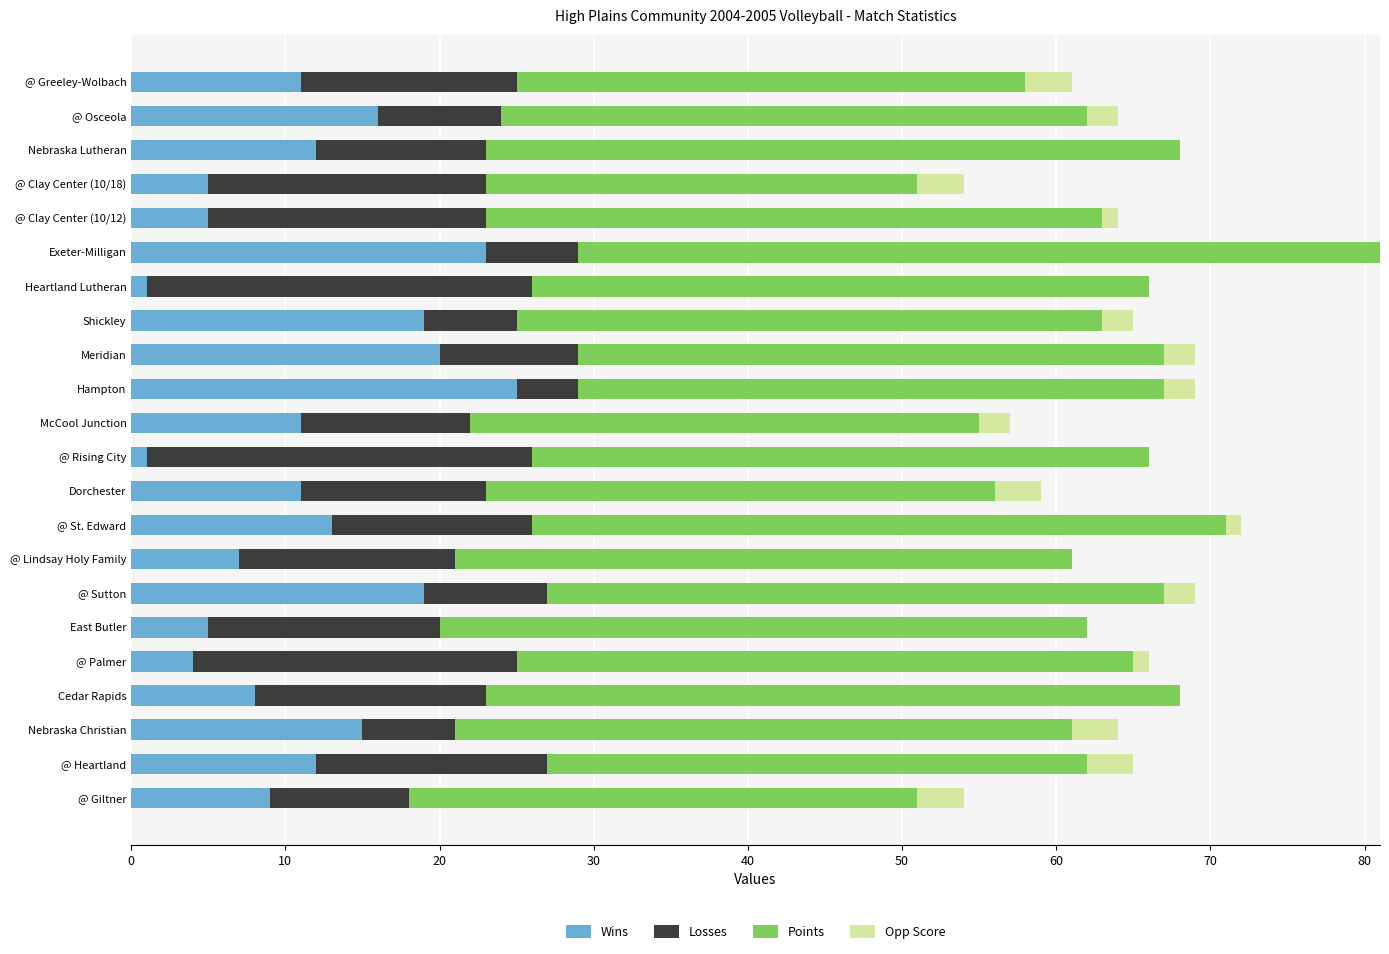

At which label does Wins reach its peak?

Hampton